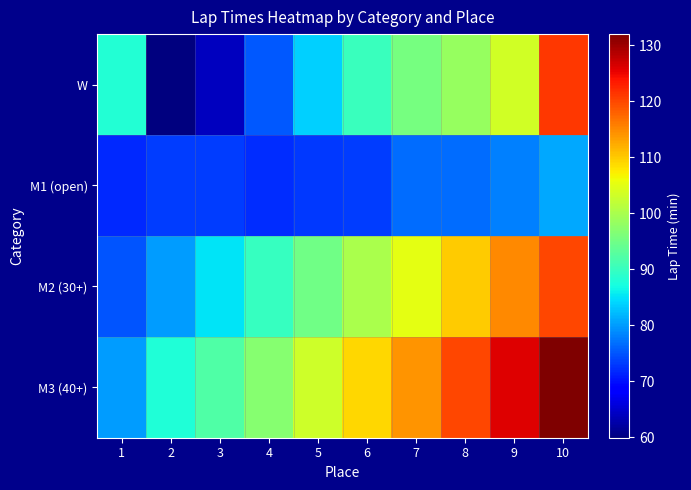

What is the difference between the highest and lowest values at 4?

24.8